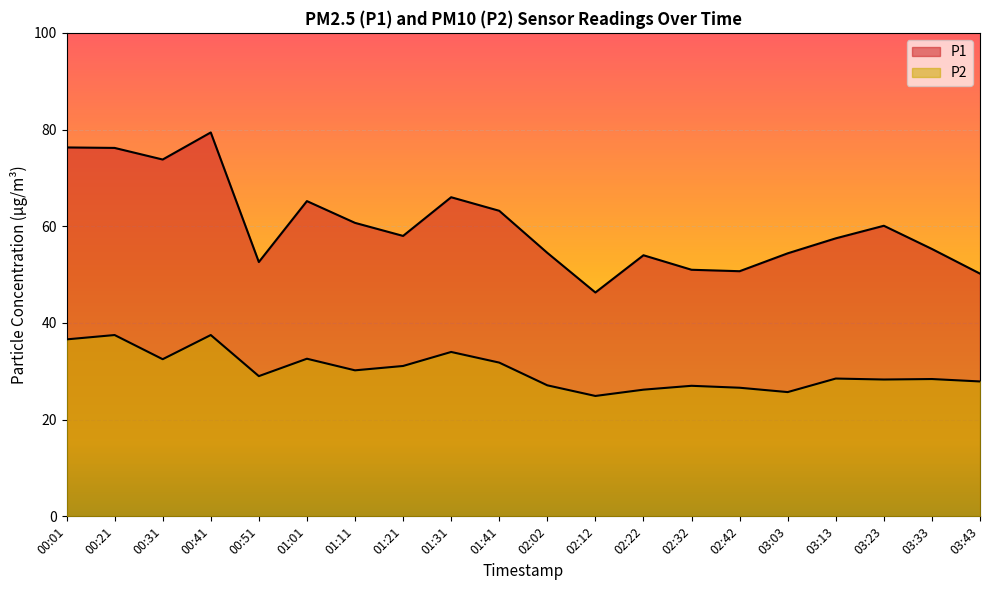

Where is the first local minimum for P1?

00:31